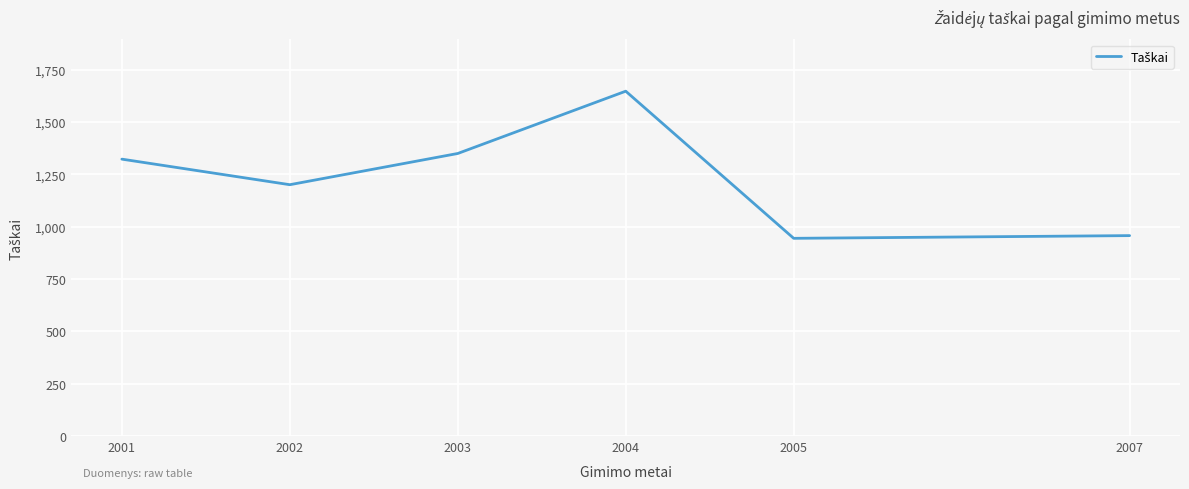

Read the value at 2003.

1349.8